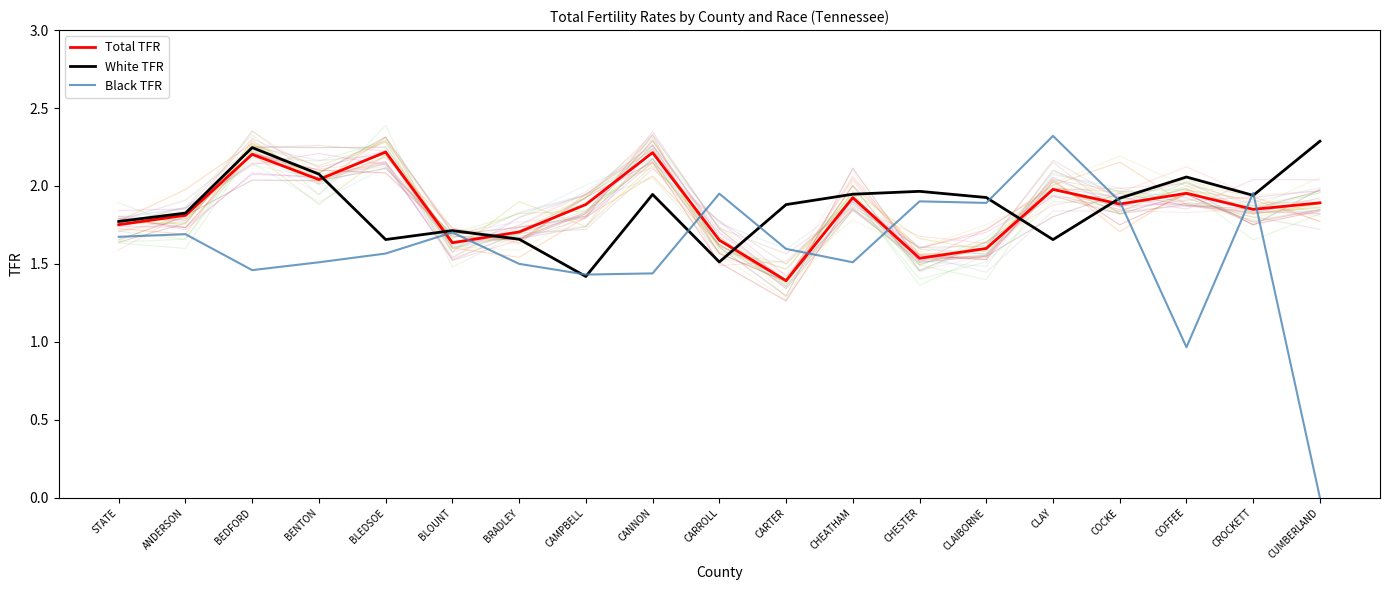

The value of White TFR at BRADLEY is 1.7. True or false?

True